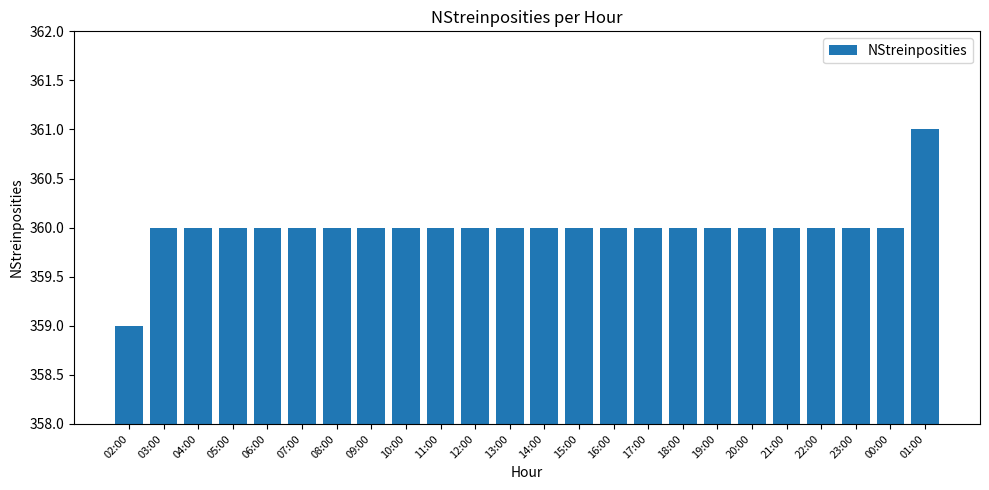

How many series are shown in this chart?

1